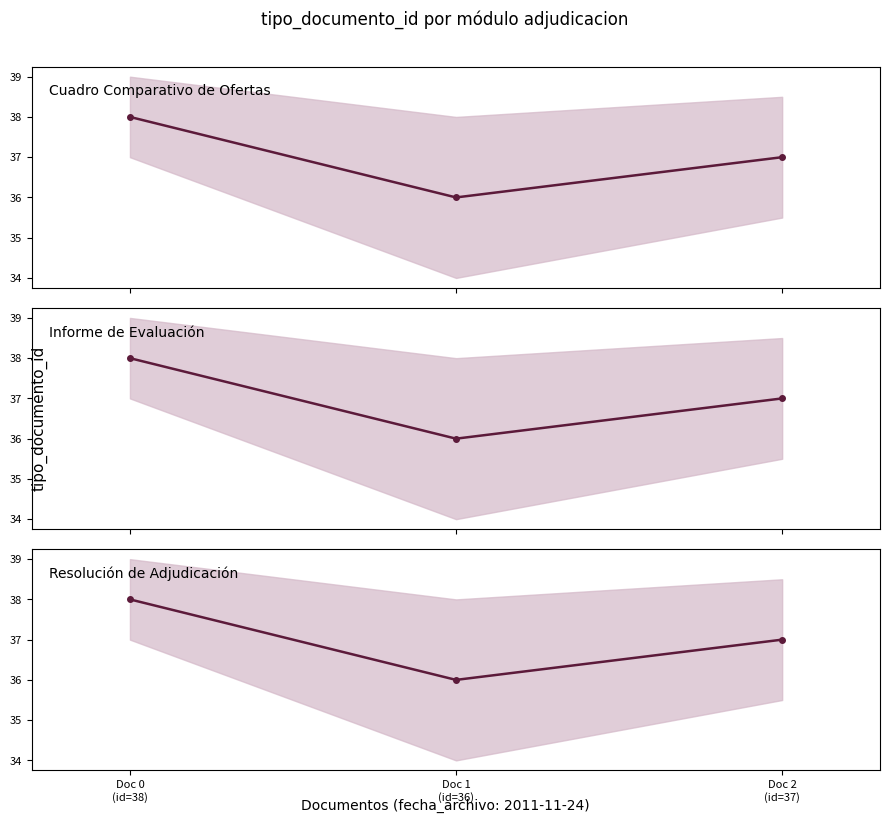

Between Doc 0
(id=38) and Doc 2
(id=37), which is larger?

Doc 0
(id=38)